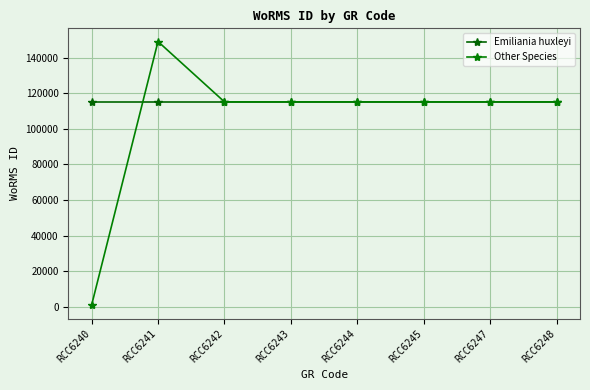

List the series in order of their peak value, lowest first.

Emiliania huxleyi, Other Species